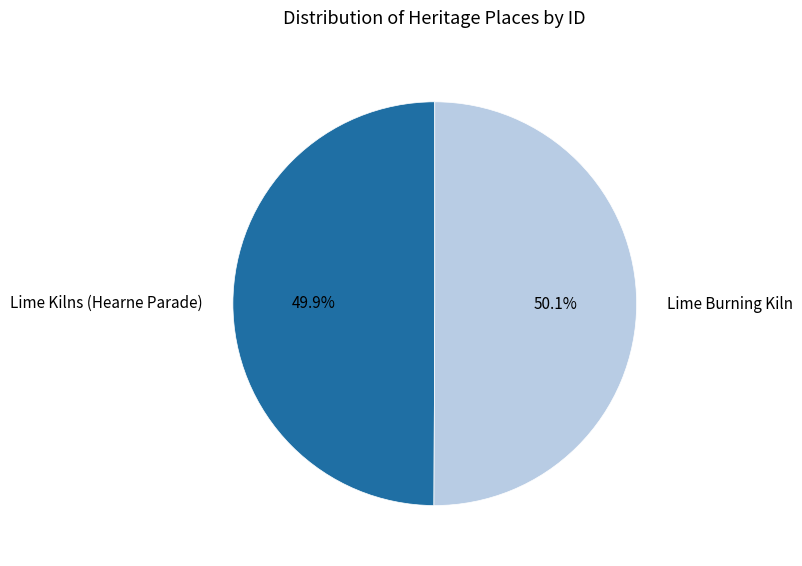

How many slices are in this pie chart?

2